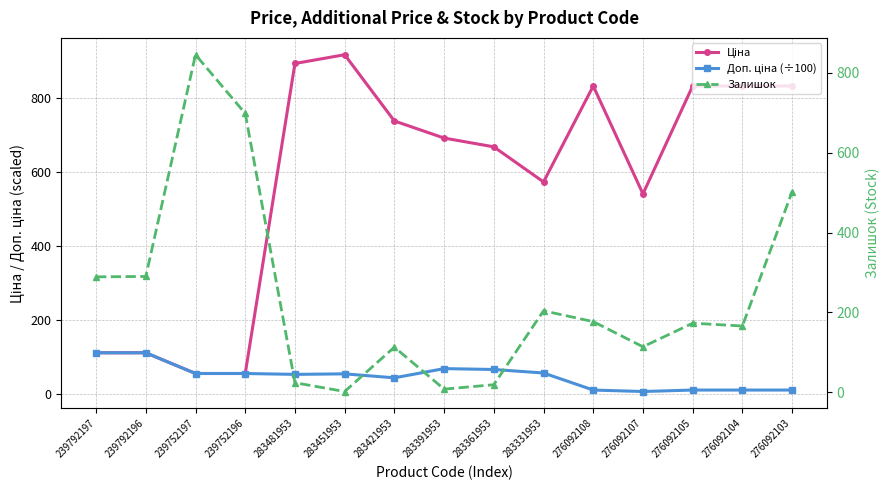

What is the highest value of the Ціна series?

915.8